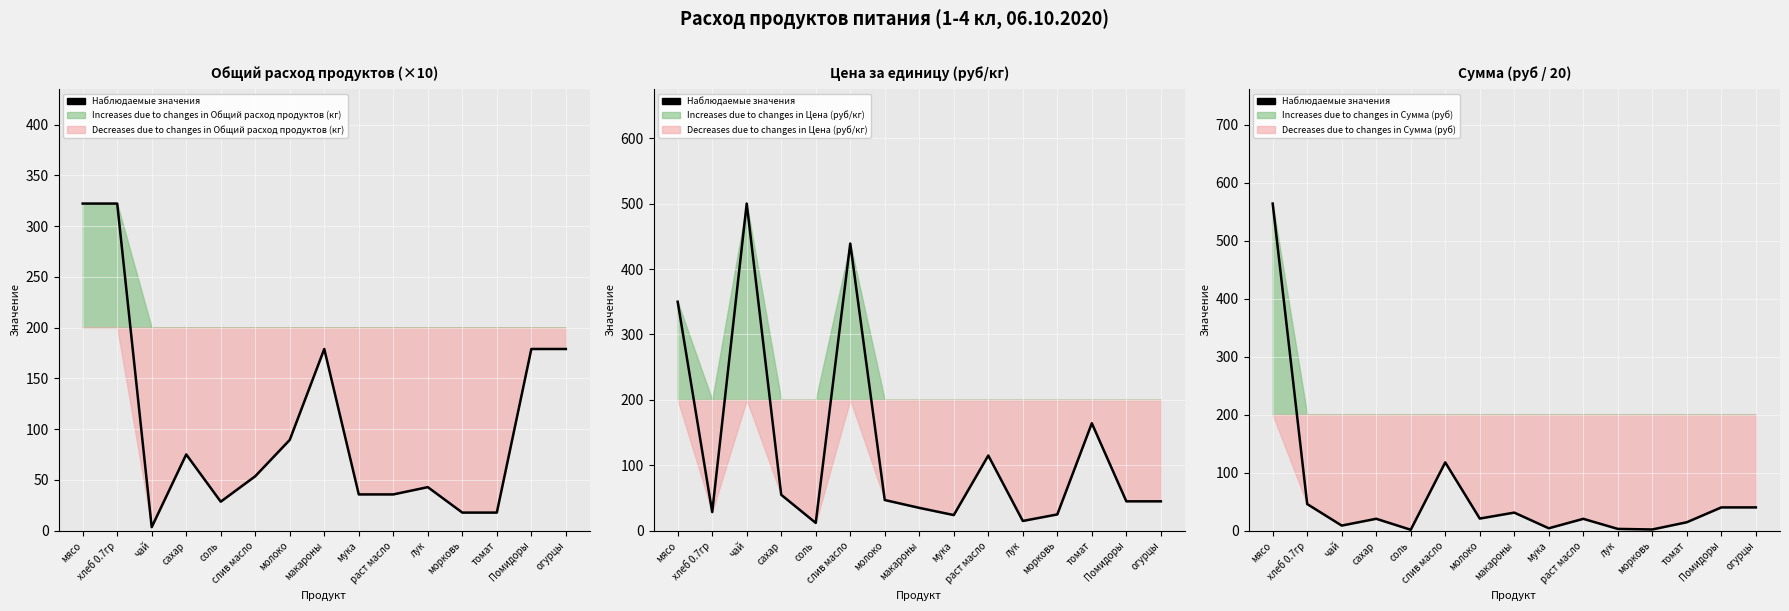

What is the minimum value shown in the chart?

1.7